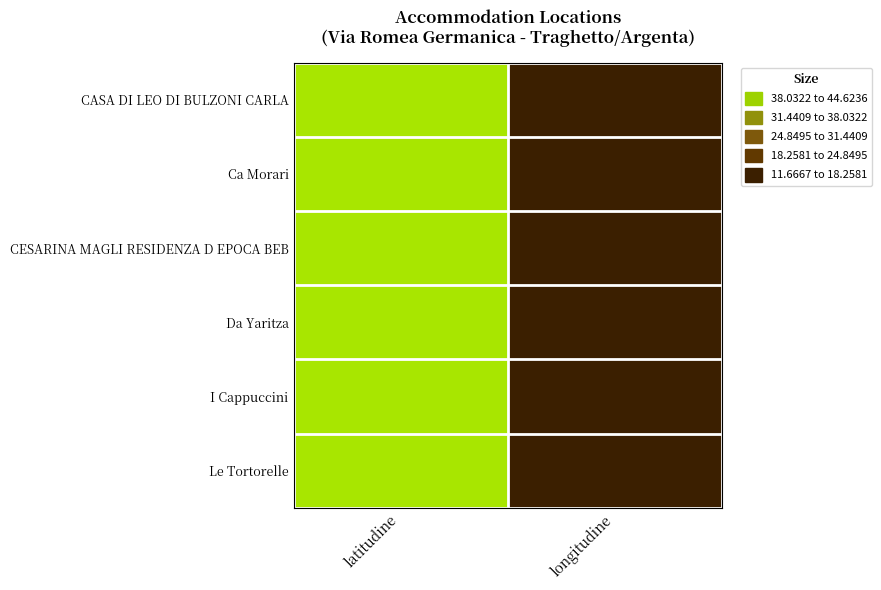

What is the greatest value displayed?

44.6